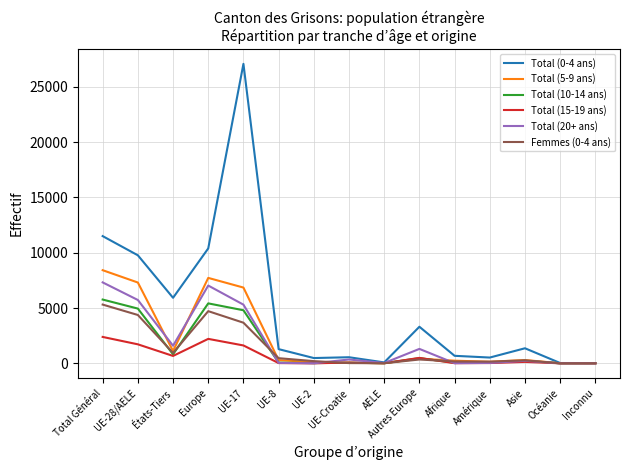

What is the difference between the highest and lowest values at UE-Croatie?

529